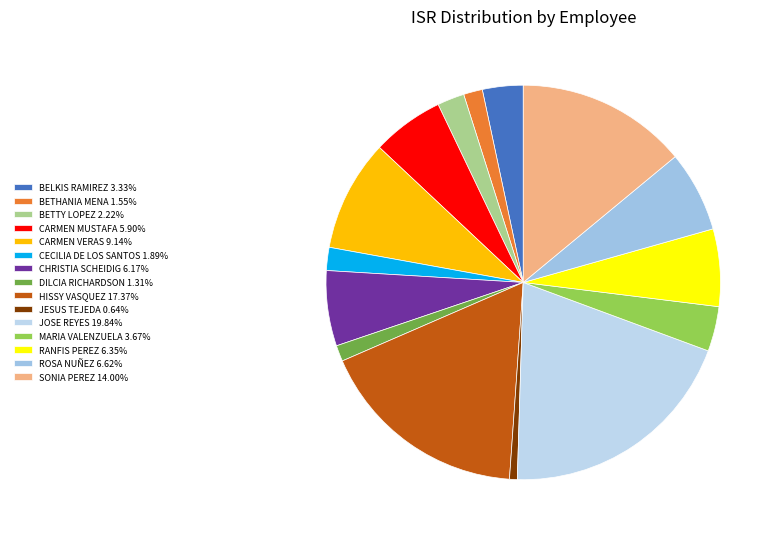

Is there a majority slice in this chart?

No